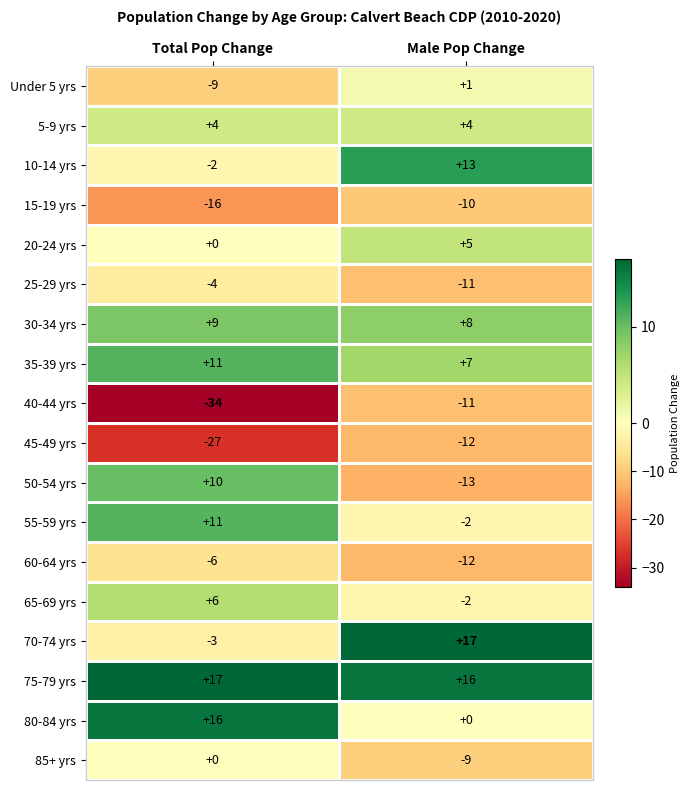

List the labels in order of 40-44 yrs value, largest first.

Male Pop Change, Total Pop Change